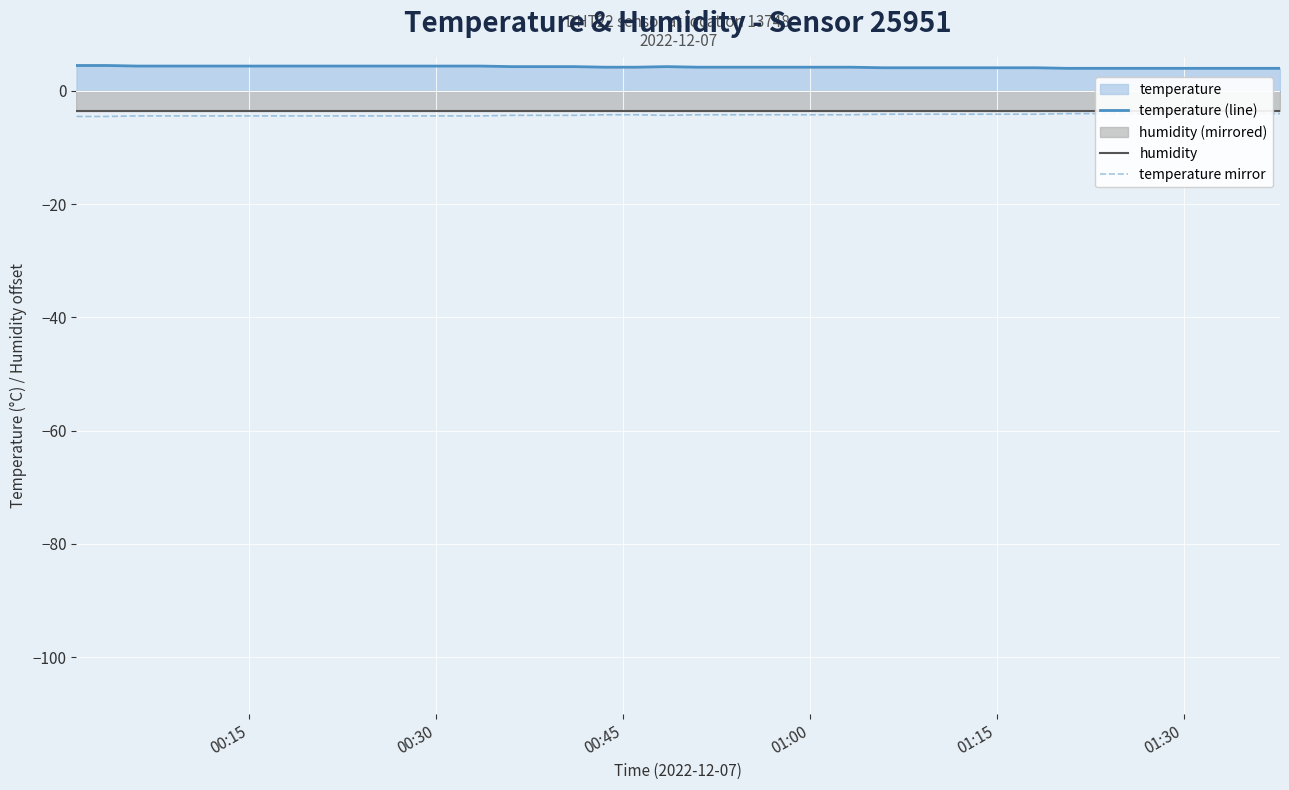

What is the maximum value for temperature (line)?

4.5